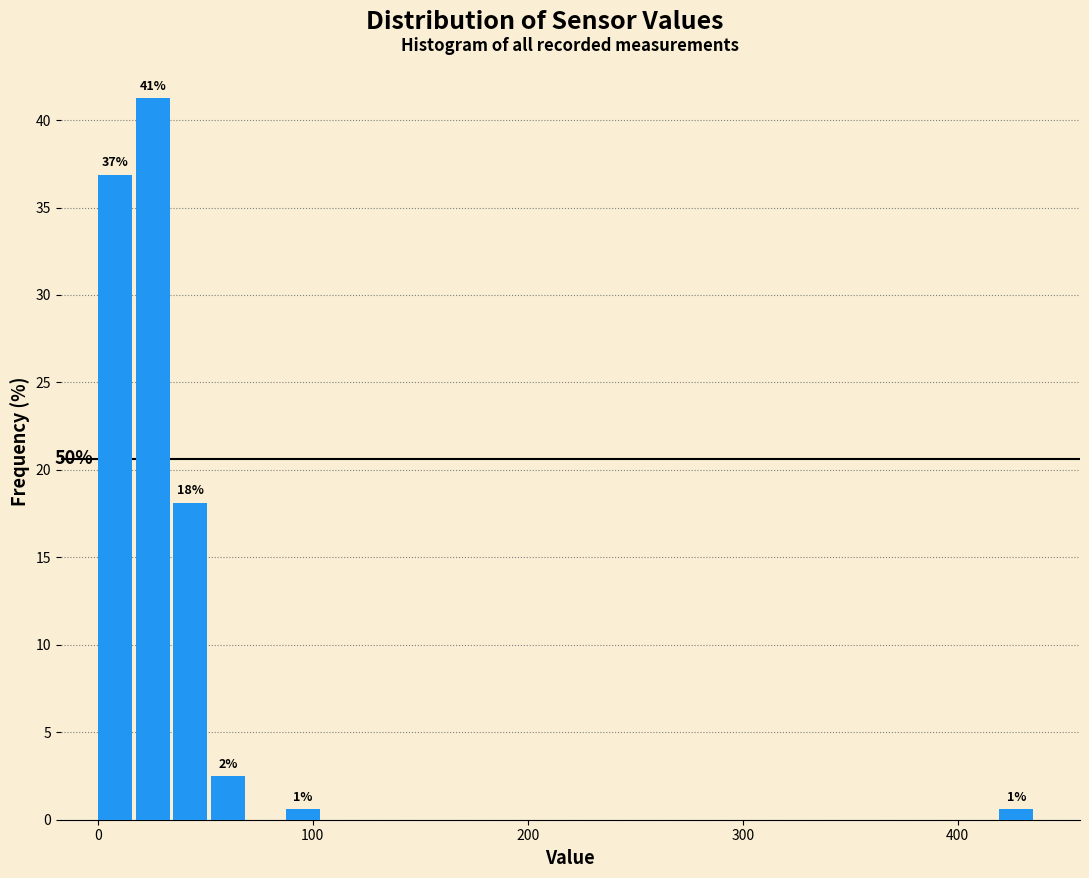

Around what value on the x-axis is the tallest bar? Give the approximate position of its centre, as read against the axis.

30